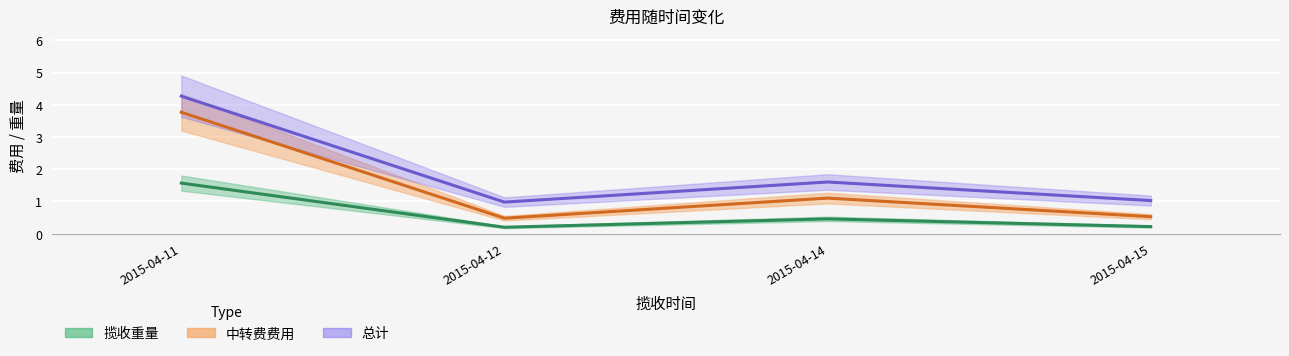

At which label does 中转费费用 reach its minimum?

2015-04-12